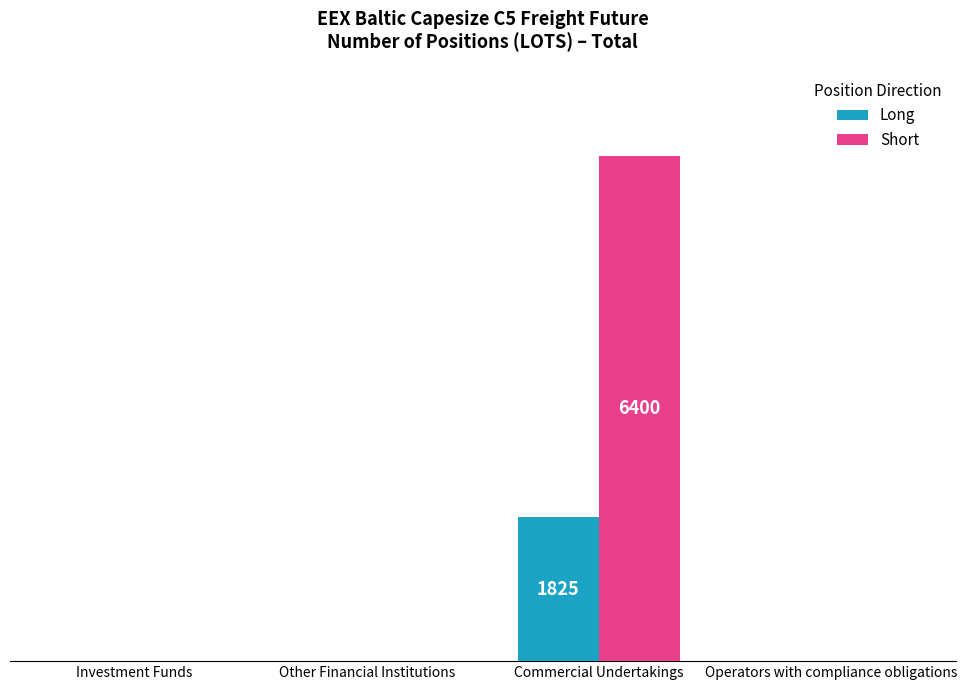

What is the difference between the Short values at Other Financial Institutions and Commercial Undertakings?

6400